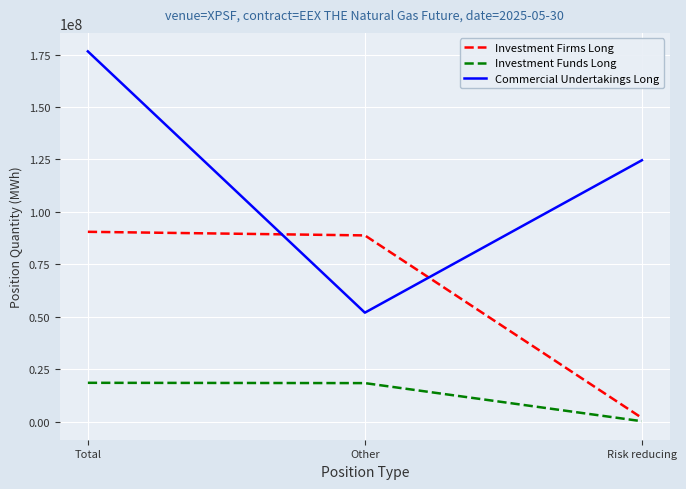

What is the difference between the highest and lowest values at Total?

158046306